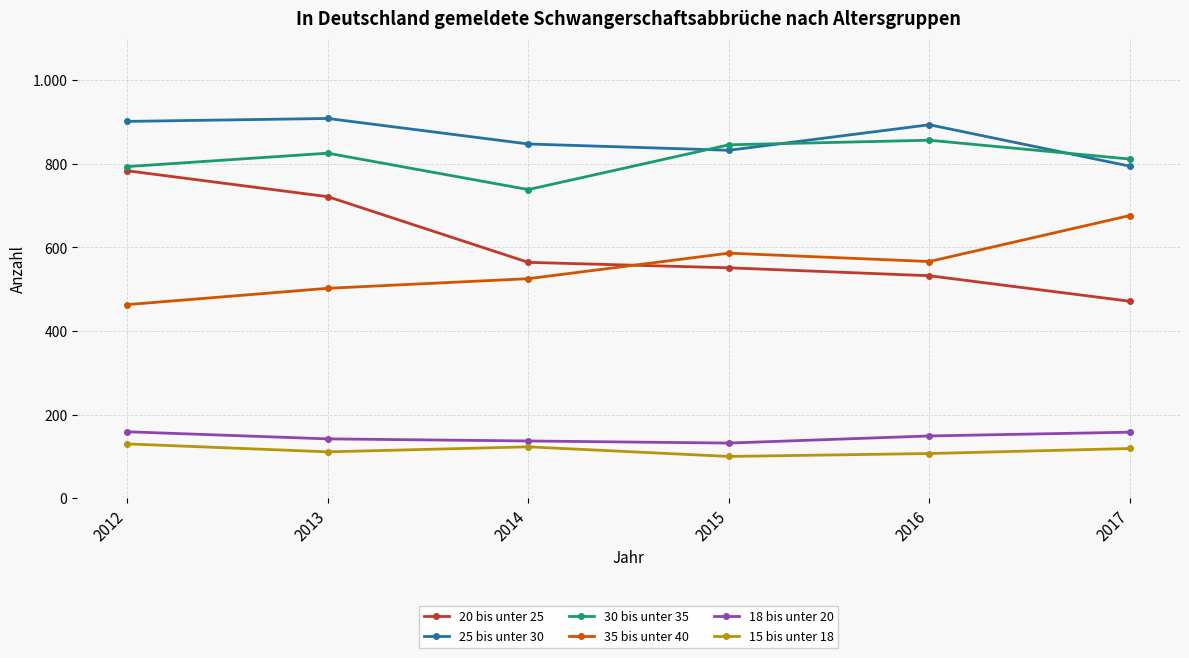

Is this an area chart (filled region under the line)?

No